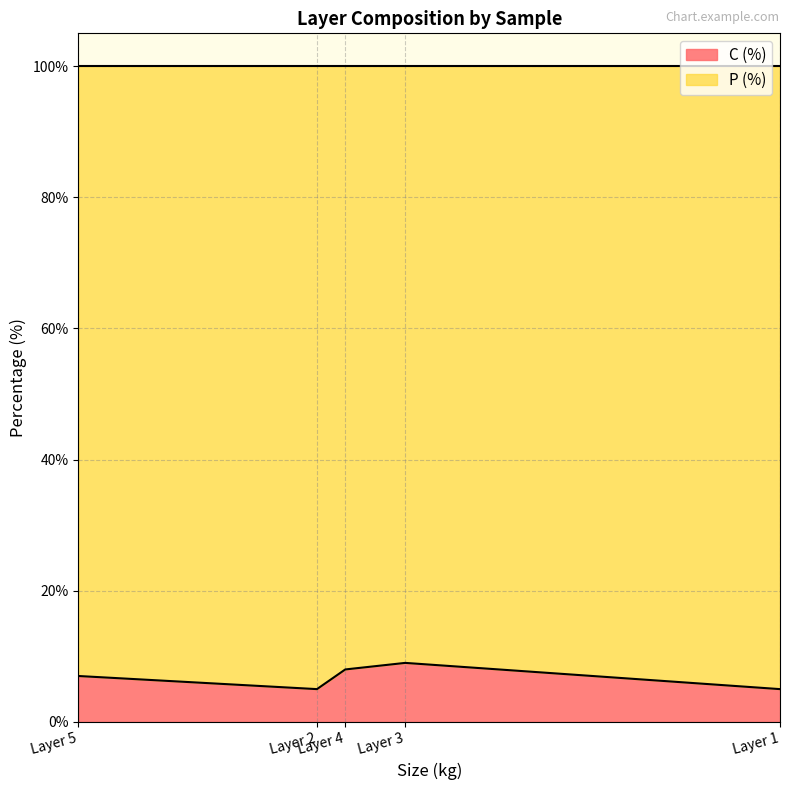

Which series has the largest range (max minus min)?

P (%)